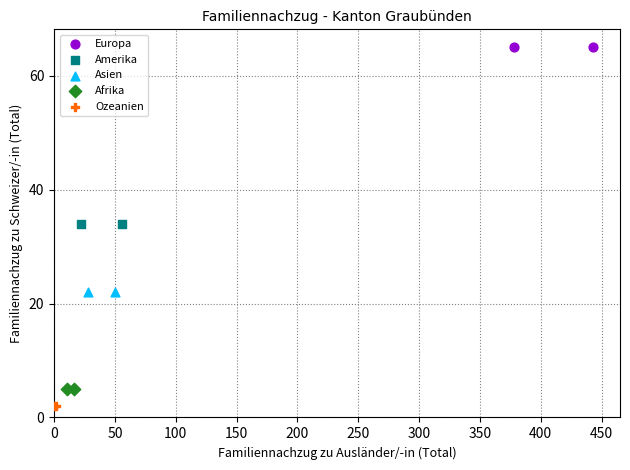

What are all the series names shown in the legend?

Europa, Amerika, Asien, Afrika, Ozeanien